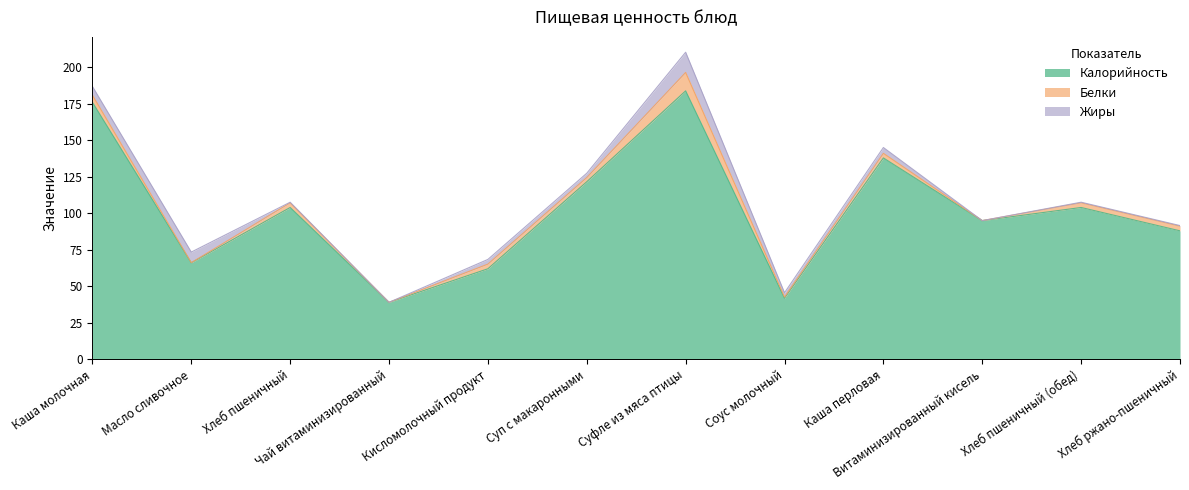

Does the chart display data point markers on the line(s)?

No